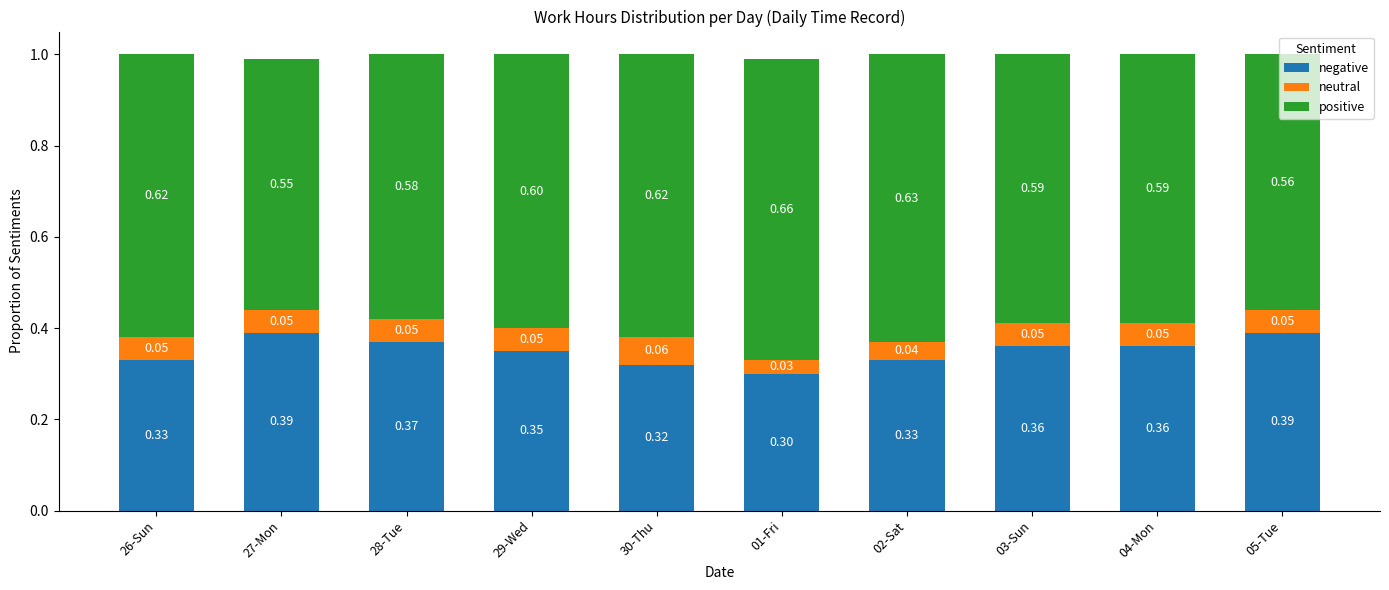

What is the total value across all series at 27-Mon?

1.0